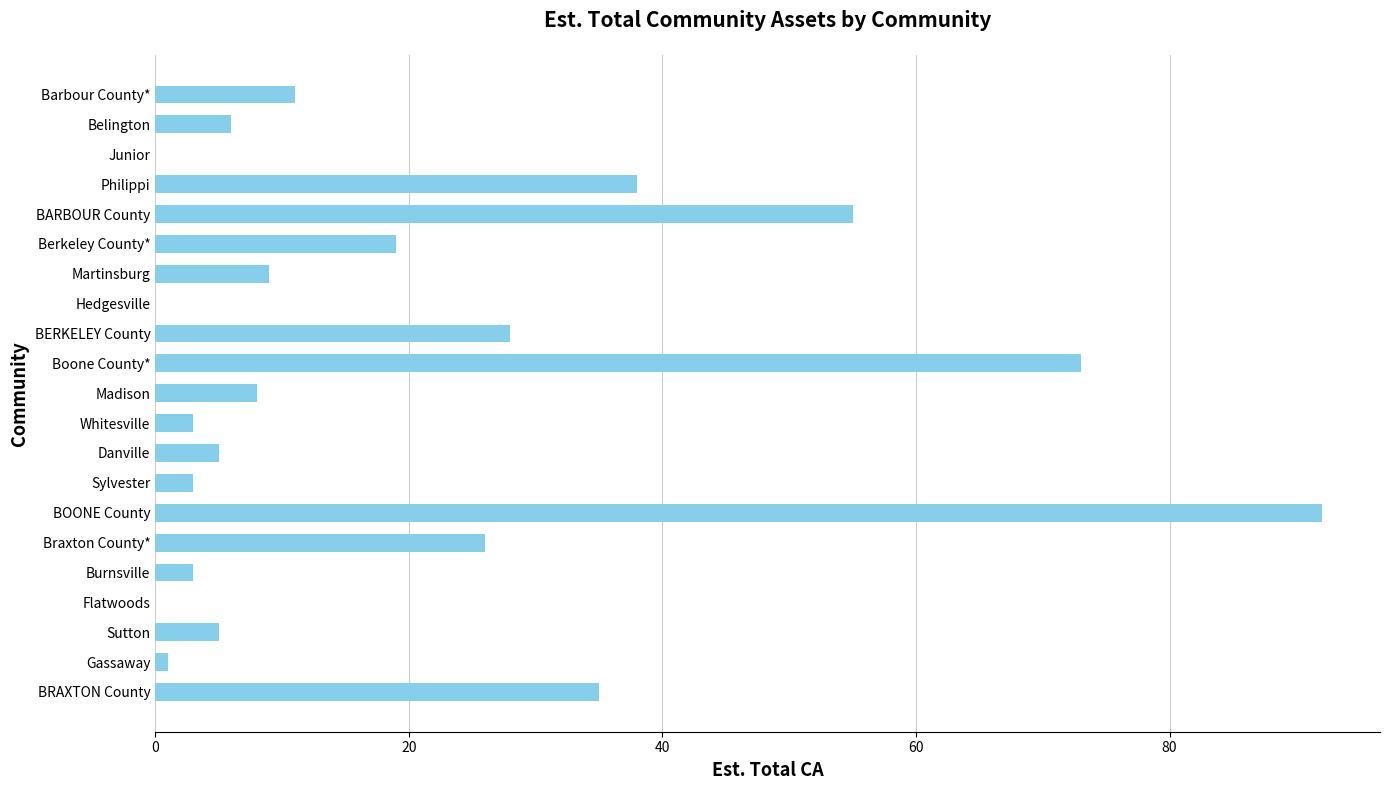

True or false: the data shows 3 at Whitesville.

True